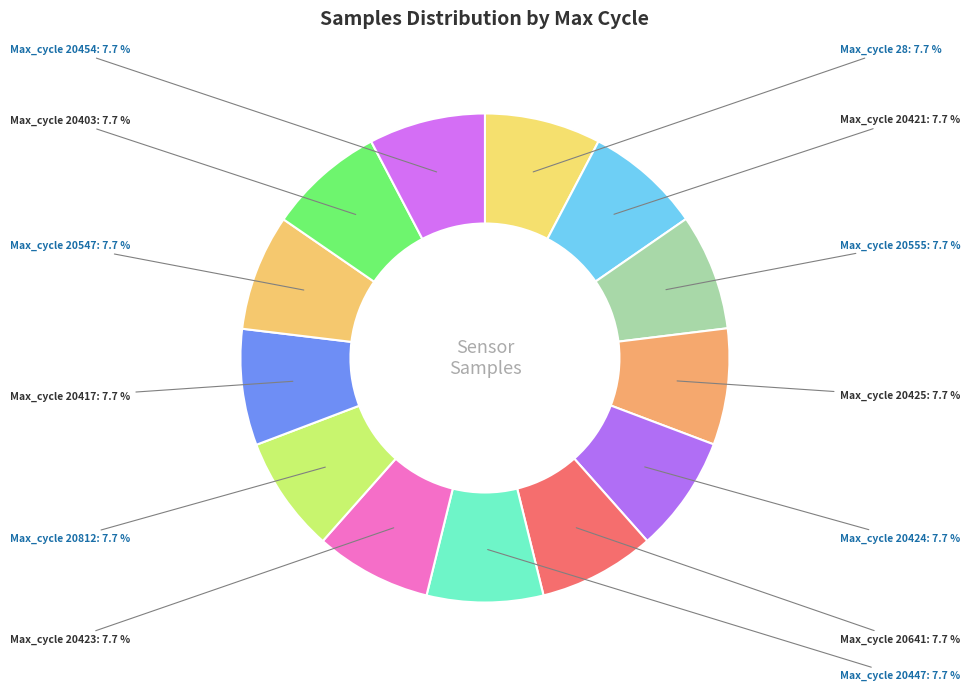

Is there any slice that represents more than half of the pie?

No